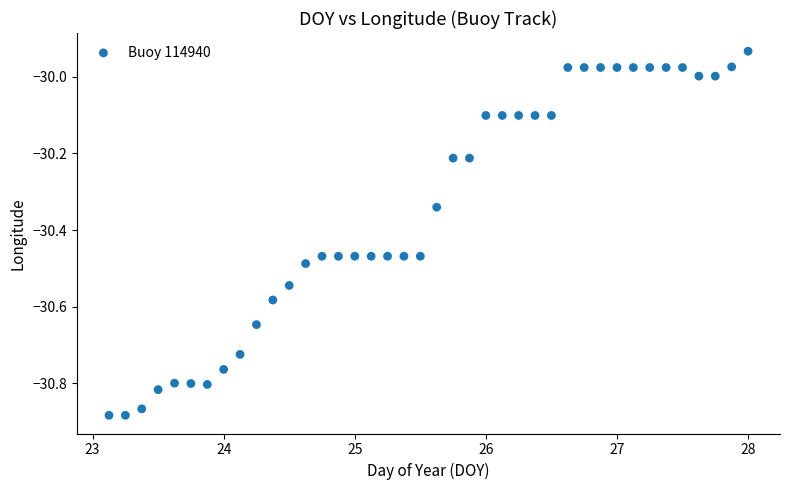

What is the range of X values (max minus min)?

4.9